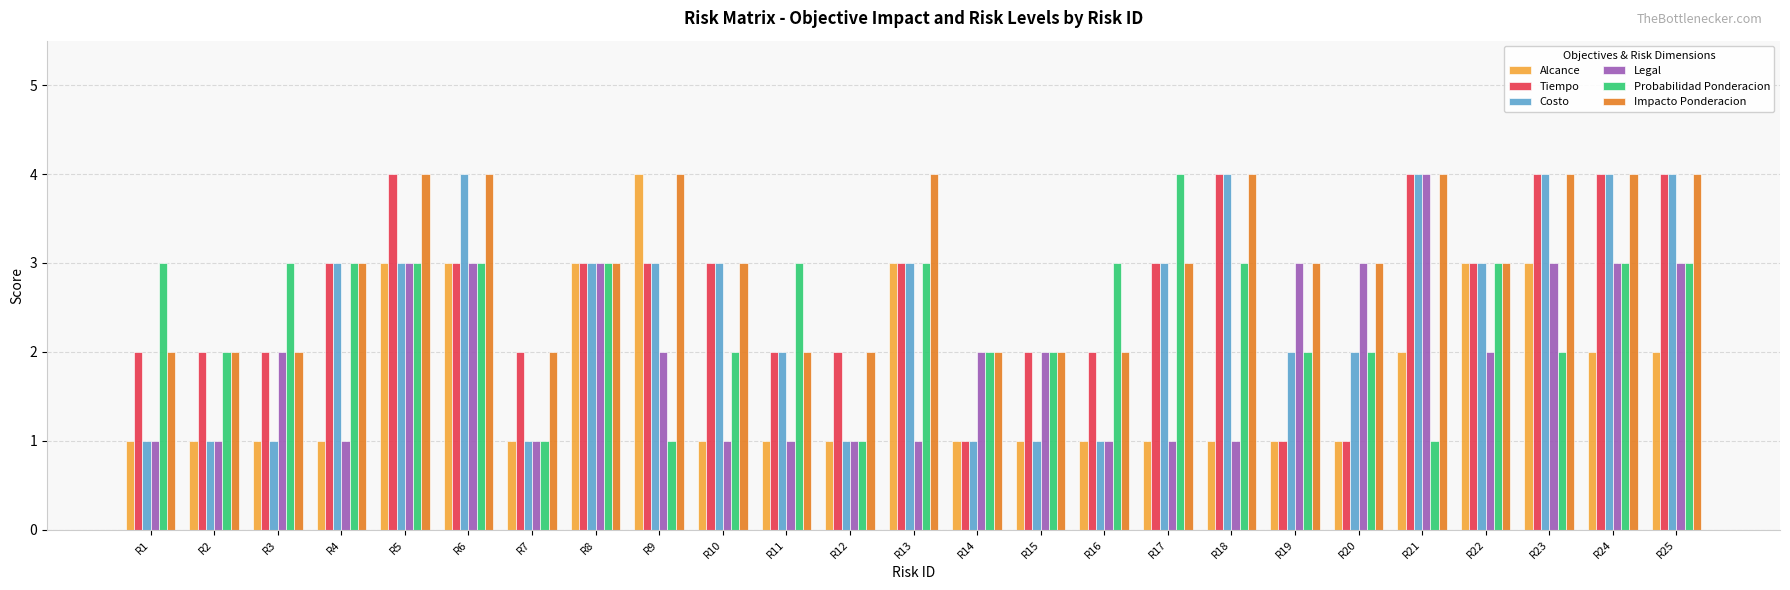

What is the difference between the highest and lowest values at R1?

2